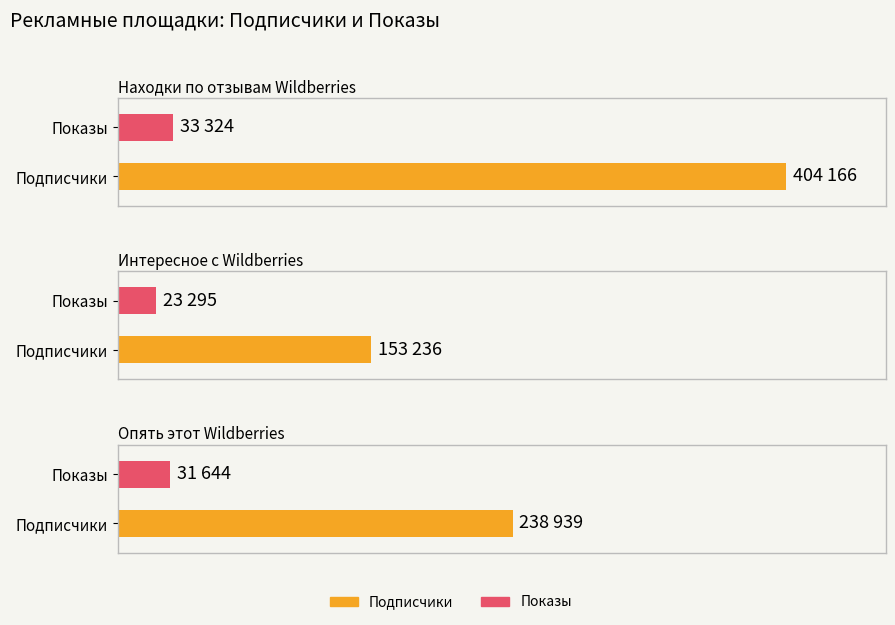

What position from the left is Находки по отзывам Wildberries?

1